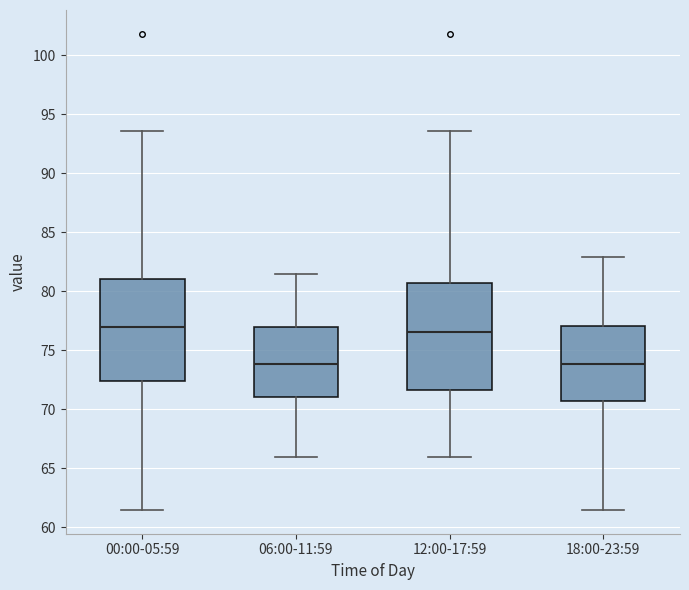

Where does the lower whisker of the box for 12:00-17:59 end on the y-axis? The values are not printed on the chart, so give them approximately, as read against the axis.

66.0